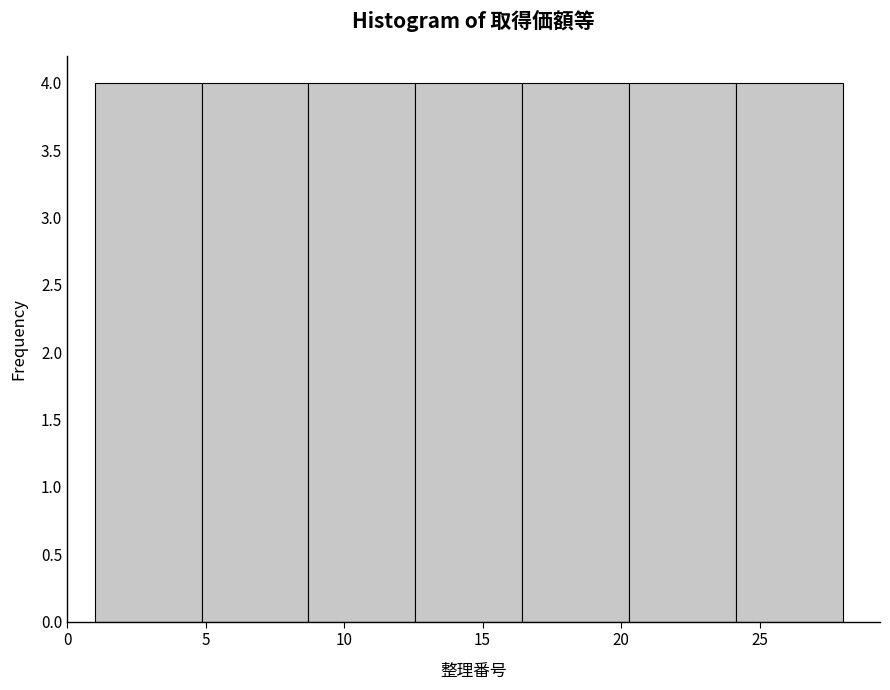

Reading left to right, list every bar in this chart as the range it spans on the x-axis followed by its height. Neither the bar edges nor the heights are printed on the chart, so give them approximately, as read against the axes.

1.0 to 5.0: 4
5.0 to 8.5: 4
8.5 to 12.5: 4
12.5 to 16.5: 4
16.5 to 20.5: 4
20.5 to 24.0: 4
24.0 to 28.0: 4